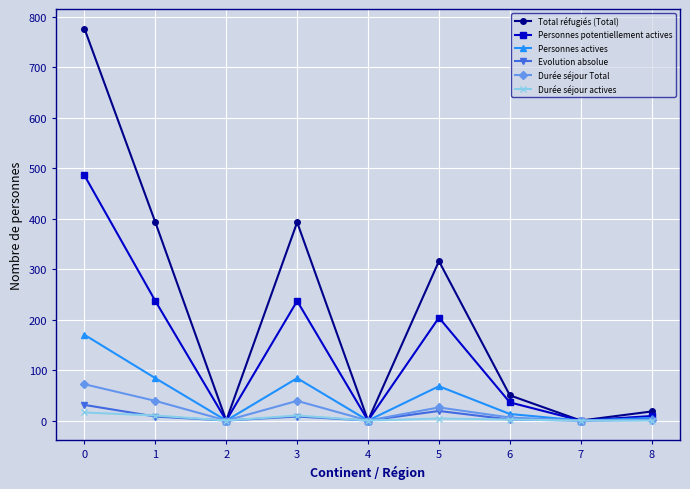

What is the maximum value for Personnes actives?

170